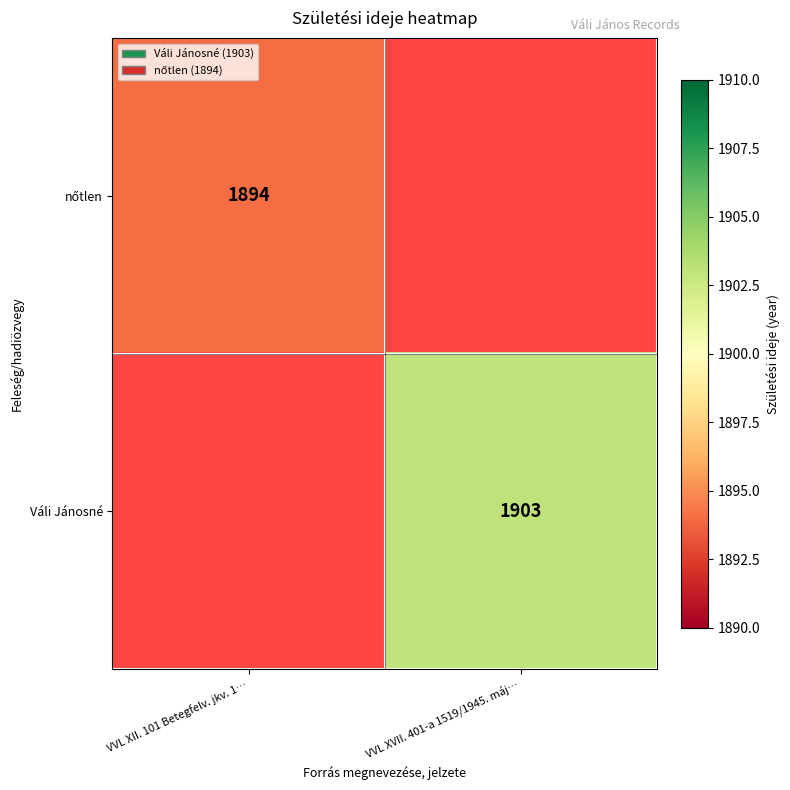

The Váli Jánosné series shows 499 at VVL XVII. 401-a 1519/1945. máj…. True or false?

False